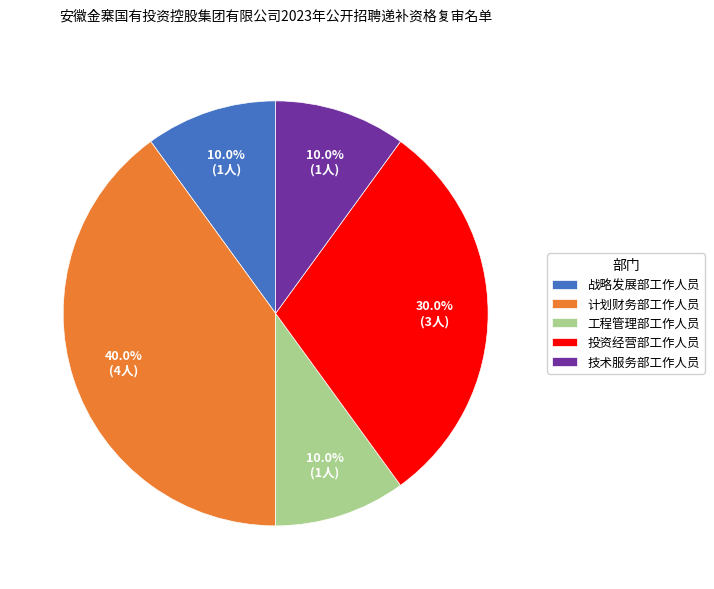

To the nearest percent, what portion does 计划财务部工作人员 represent?

40%